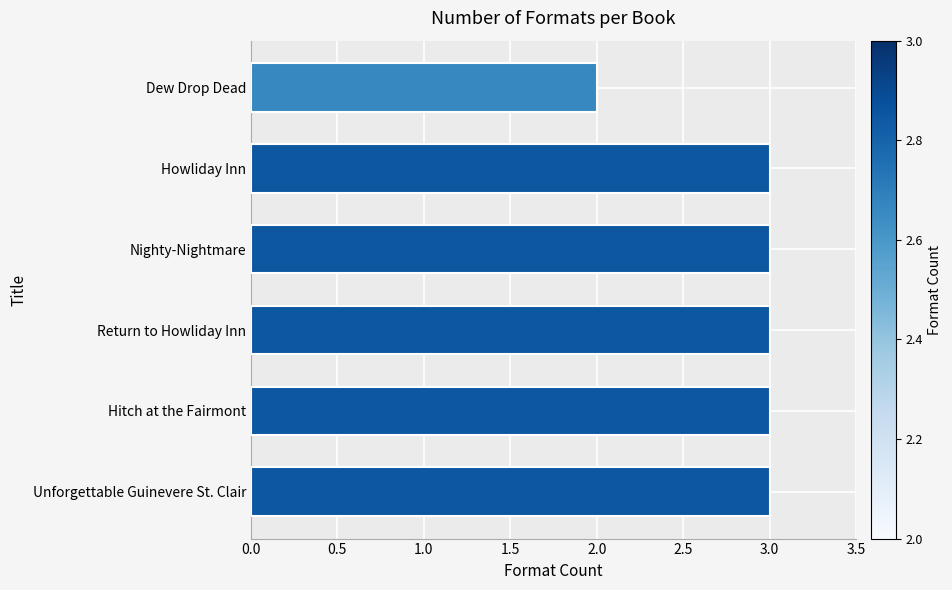

What is the greatest value displayed?

3